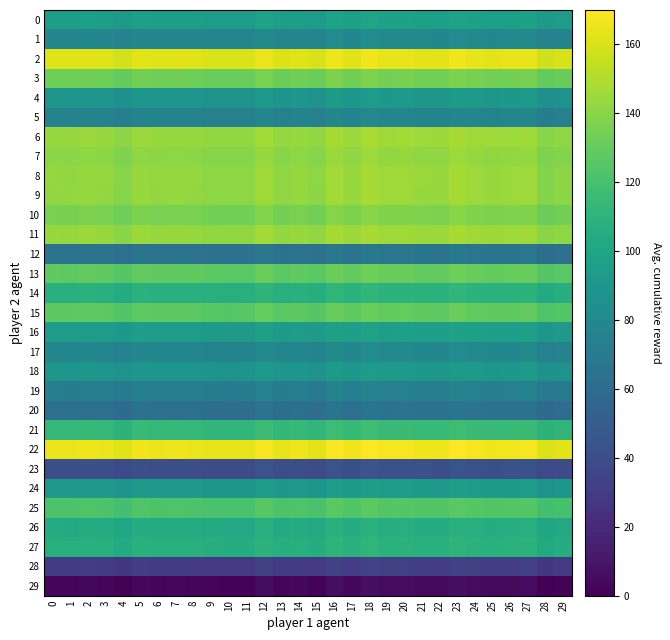

Which series has the largest total across all categories?

22